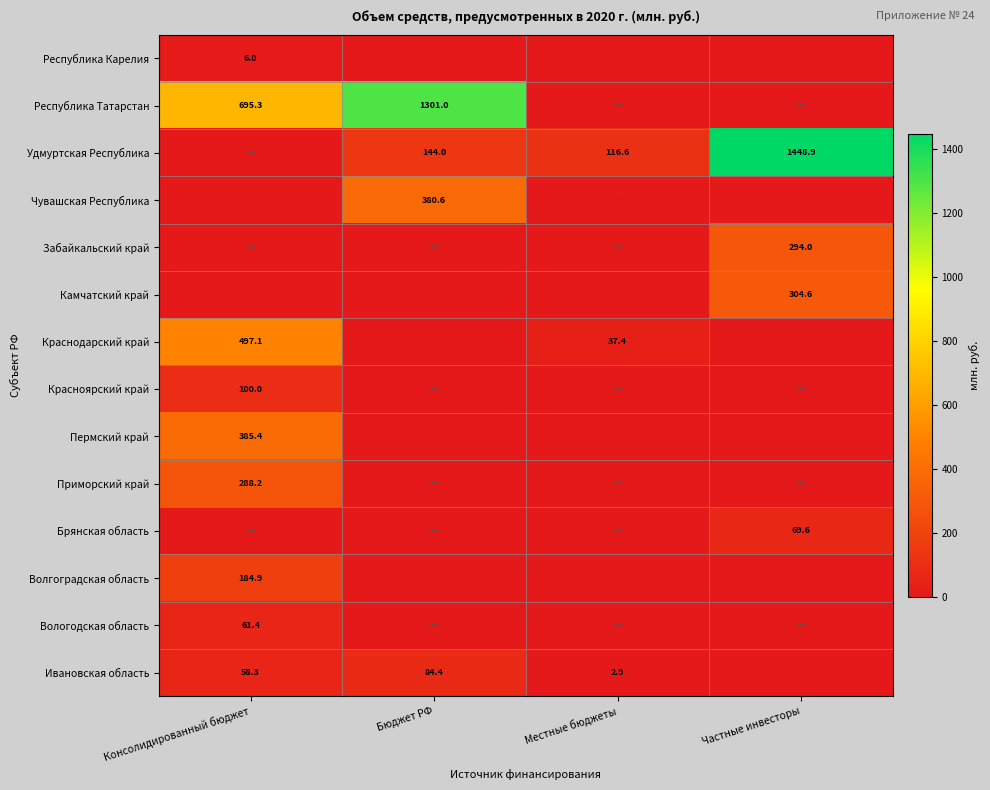

What is the difference between the highest and lowest values at Частные инвесторы?

1448.9